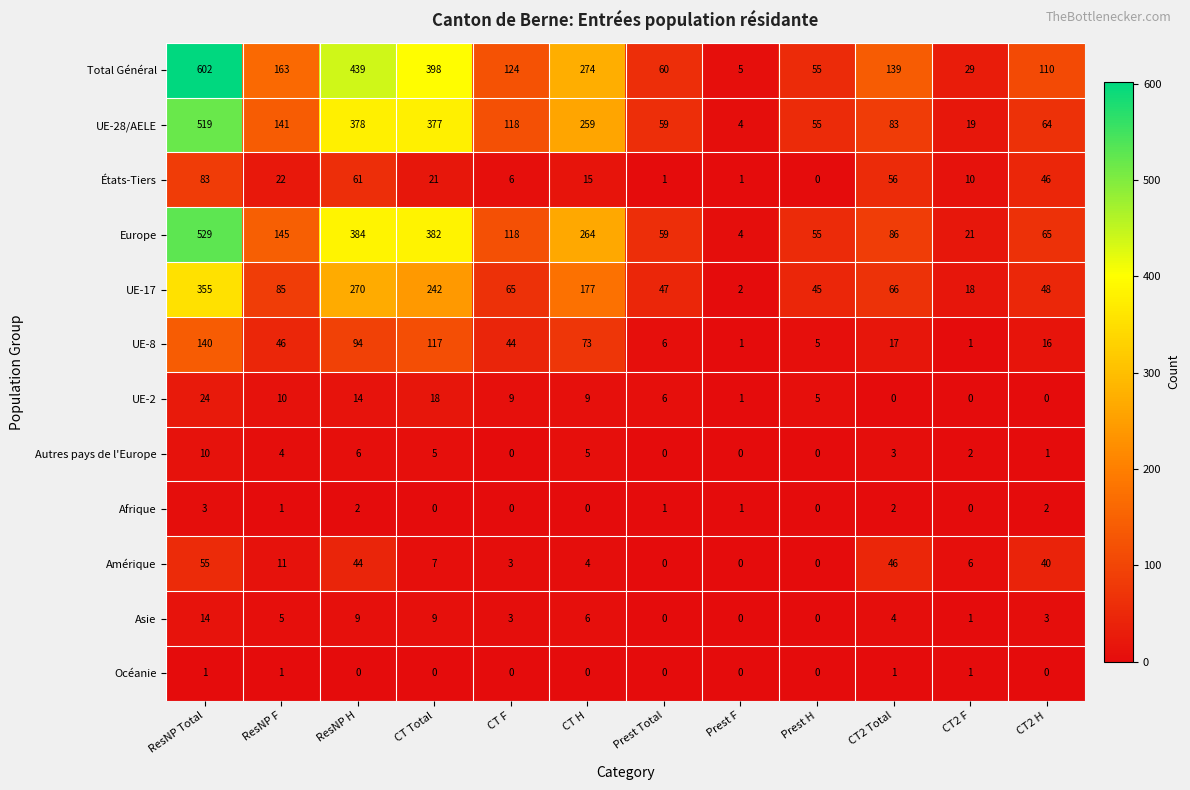

What is the sum of all Afrique values?

12